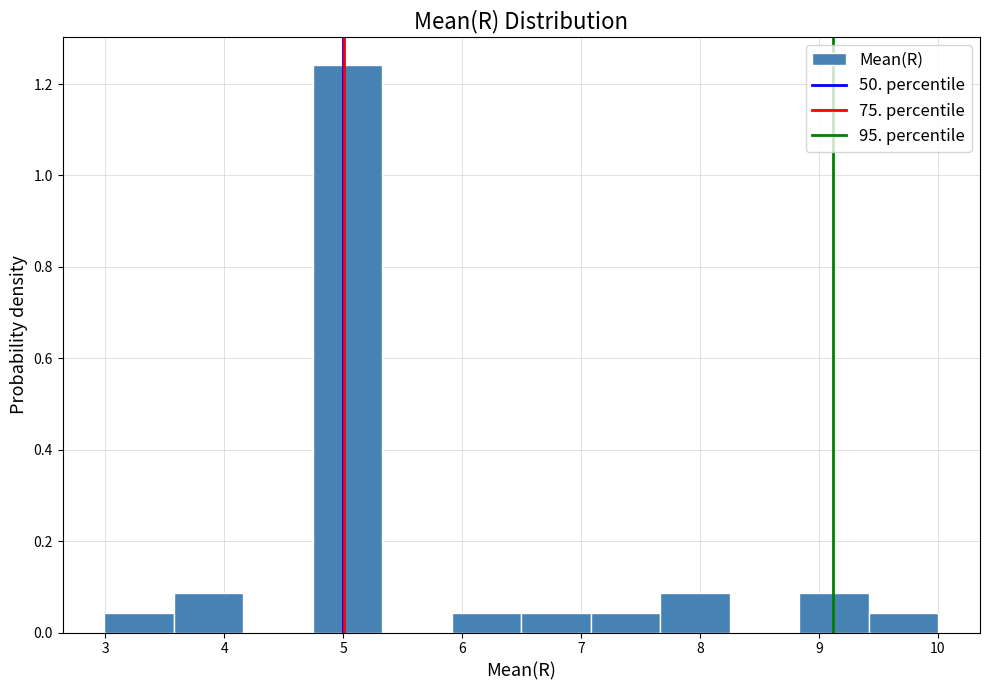

Reading left to right, list every bar in this chart as the range it spans on the x-axis followed by its height. Neither the bar edges nor the heights are printed on the chart, so give them approximately, as read against the axes.

3.0 to 3.6: 0.04
3.6 to 4.2: 0.08
4.2 to 4.7: 0
4.7 to 5.3: 1.24
5.3 to 5.9: 0
5.9 to 6.5: 0.04
6.5 to 7.1: 0.04
7.1 to 7.7: 0.04
7.7 to 8.3: 0.08
8.3 to 8.8: 0
8.8 to 9.4: 0.08
9.4 to 10.0: 0.04